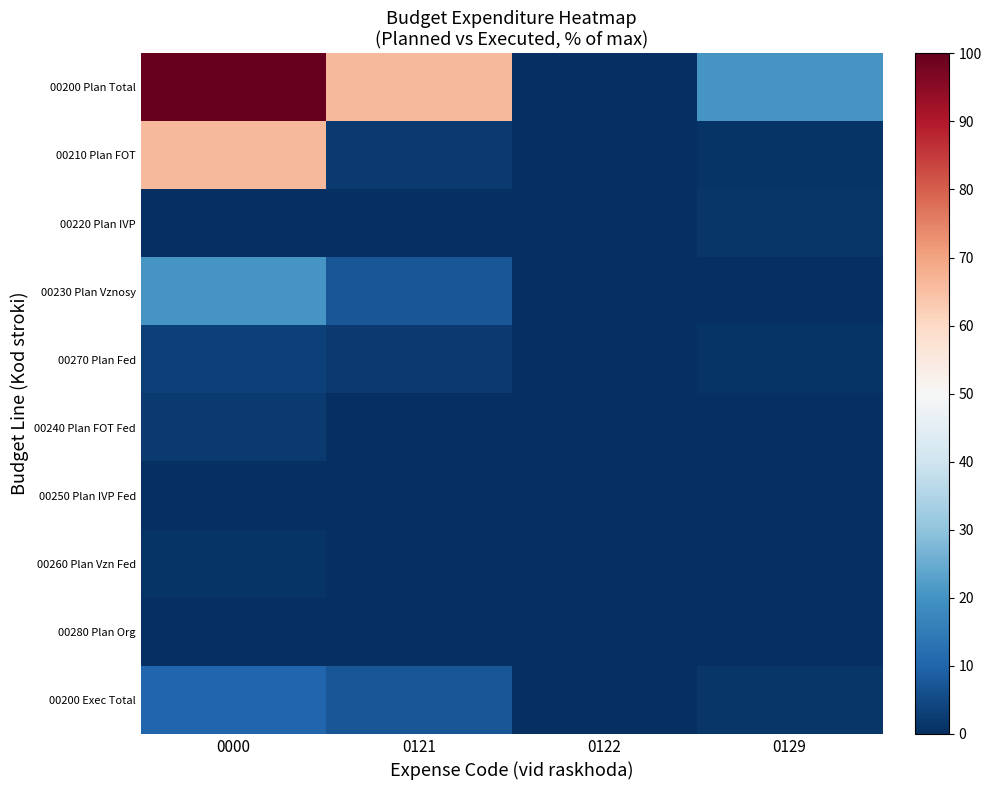

Reading right to left, list all the values displayed in this chart.

00200 Plan Total: 0129=20.6	0122=0.1	0121=66.0	0000=100.0
00210 Plan FOT: 0129=1.0	0122=0.0	0121=2.1	0000=66.0
00220 Plan IVP: 0129=1.5	0122=0.1	0121=0.3	0000=0.1
00230 Plan Vznosy: 0129=0.1	0122=0.0	0121=7.3	0000=20.6
00270 Plan Fed: 0129=1.0	0122=0.0	0121=2.1	0000=3.2
00240 Plan FOT Fed: 0129=0.1	0122=0.0	0121=0.3	0000=2.1
00250 Plan IVP Fed: 0129=0.0	0122=0.0	0121=0.0	0000=0.0
00260 Plan Vzn Fed: 0129=0.0	0122=0.0	0121=0.0	0000=1.0
00280 Plan Org: 0129=0.0	0122=0.0	0121=0.0	0000=0.0
00200 Exec Total: 0129=1.5	0122=0.1	0121=7.3	0000=10.4